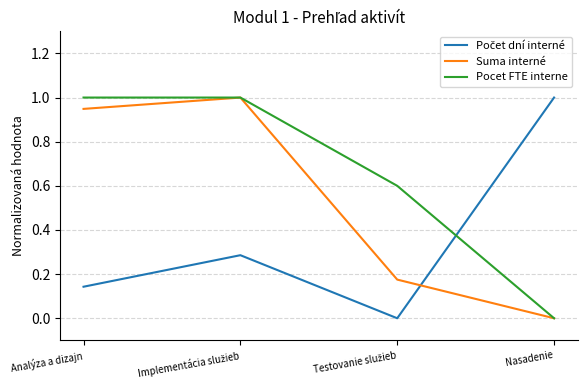

What is the difference between the maximum and minimum values in the Pocet FTE interne series?

1.0